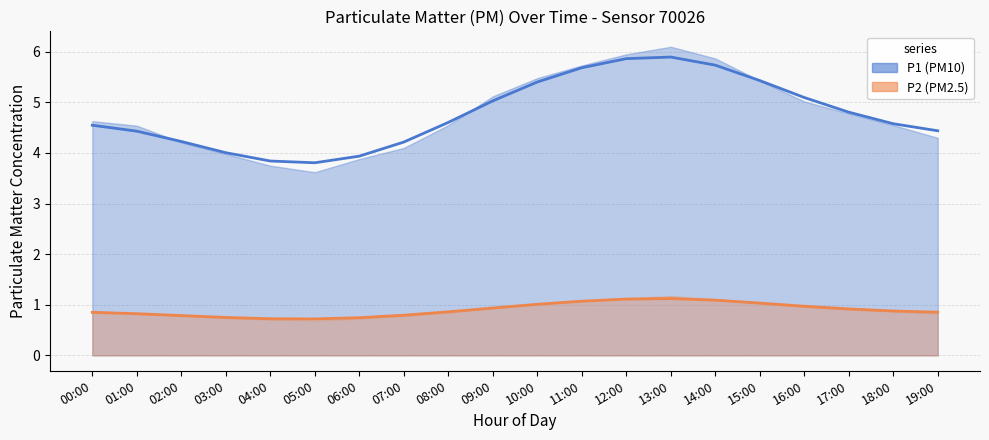

List the labels in order of P2 (smooth) value, smallest first.

05:00, 04:00, 06:00, 03:00, 02:00, 07:00, 01:00, 00:00, 19:00, 08:00, 18:00, 17:00, 09:00, 16:00, 10:00, 15:00, 11:00, 14:00, 12:00, 13:00